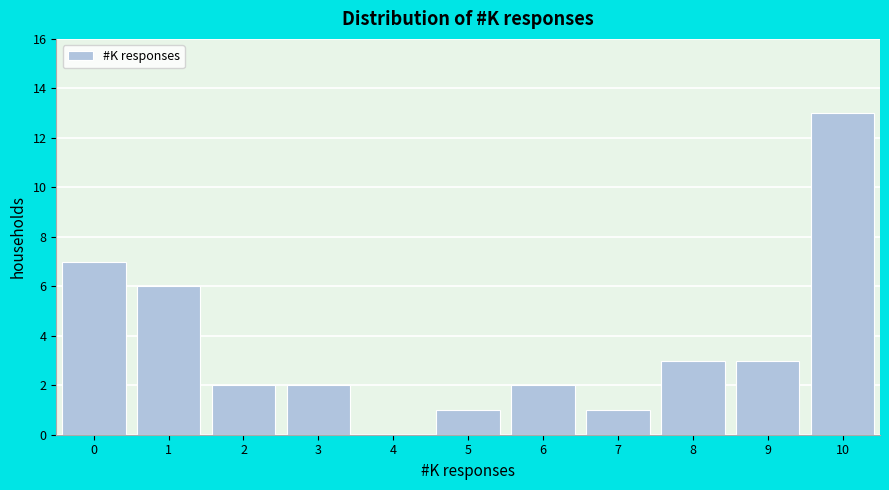

Over which range of the x-axis is the bar tallest?

9.5 to 10.5